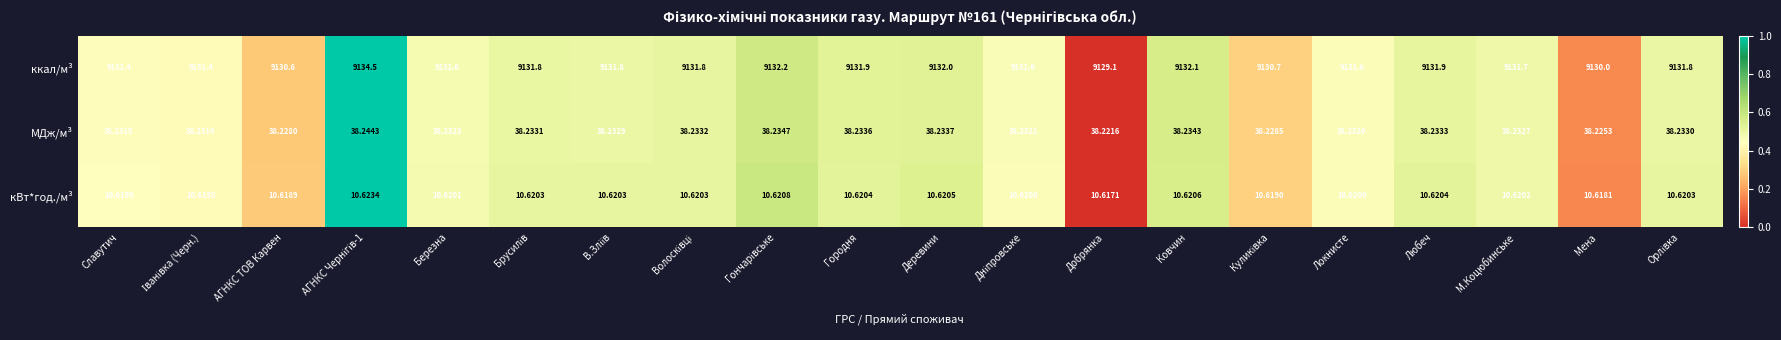

Where is МДж/м³ nearest to the value 38?

Добрянка